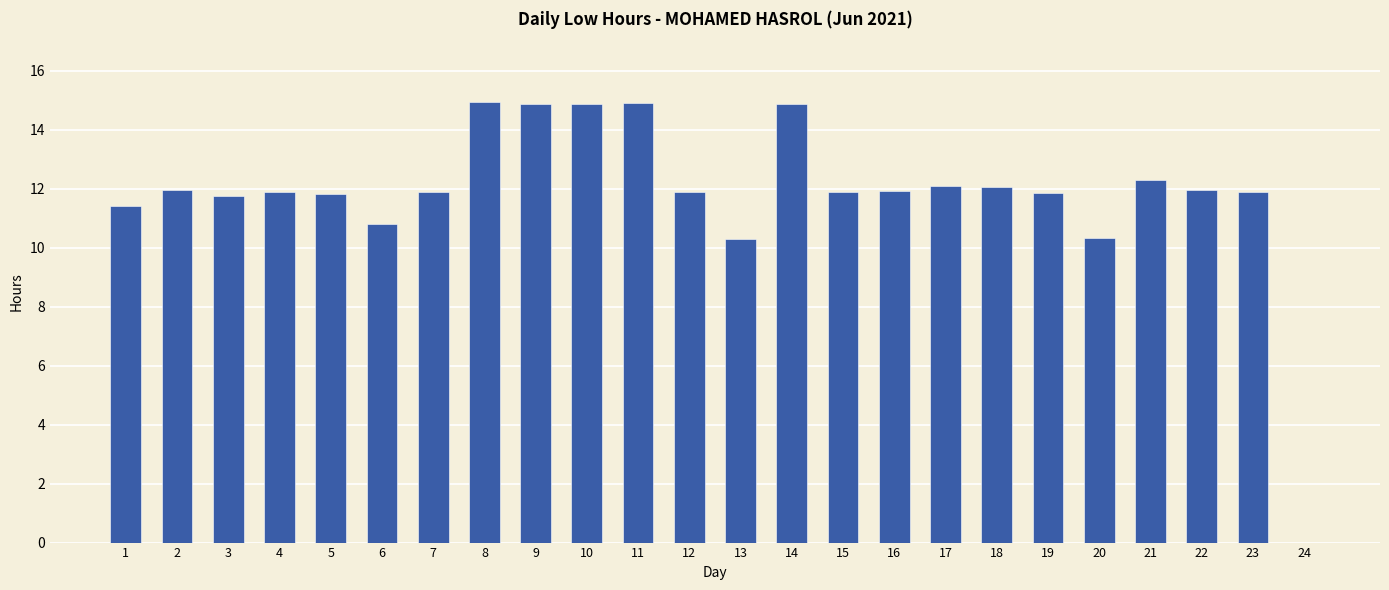

What is the sum of the values at 16 and 19?

23.8